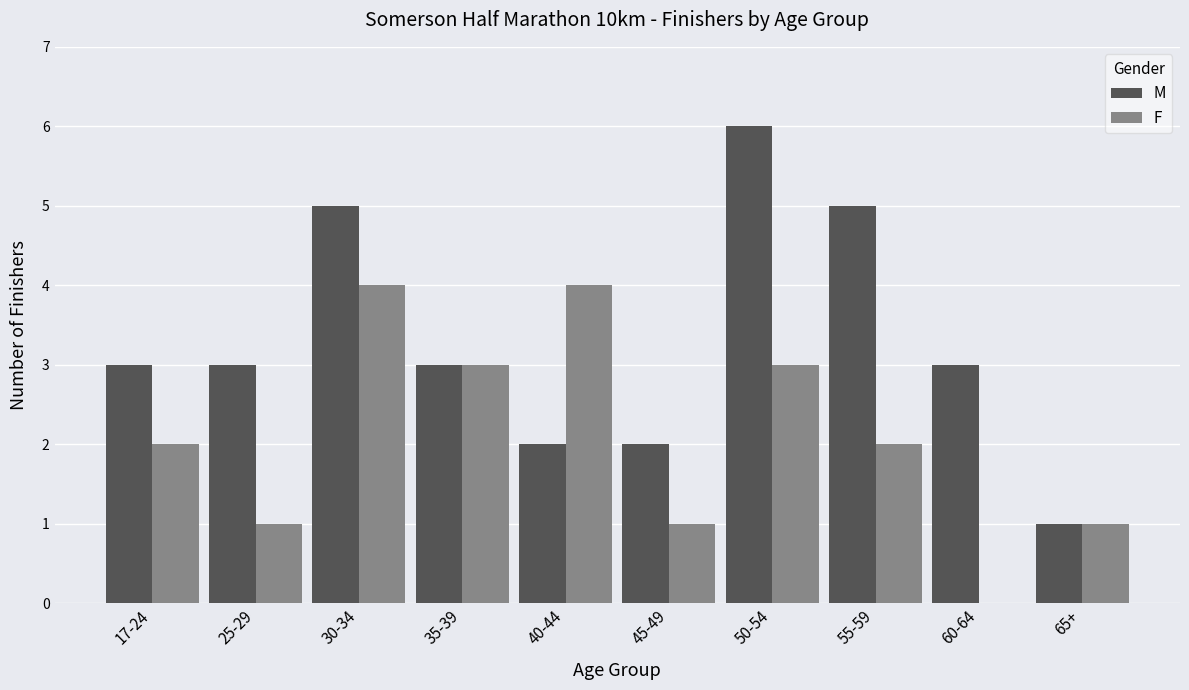

Read the F value at 40-44.

4